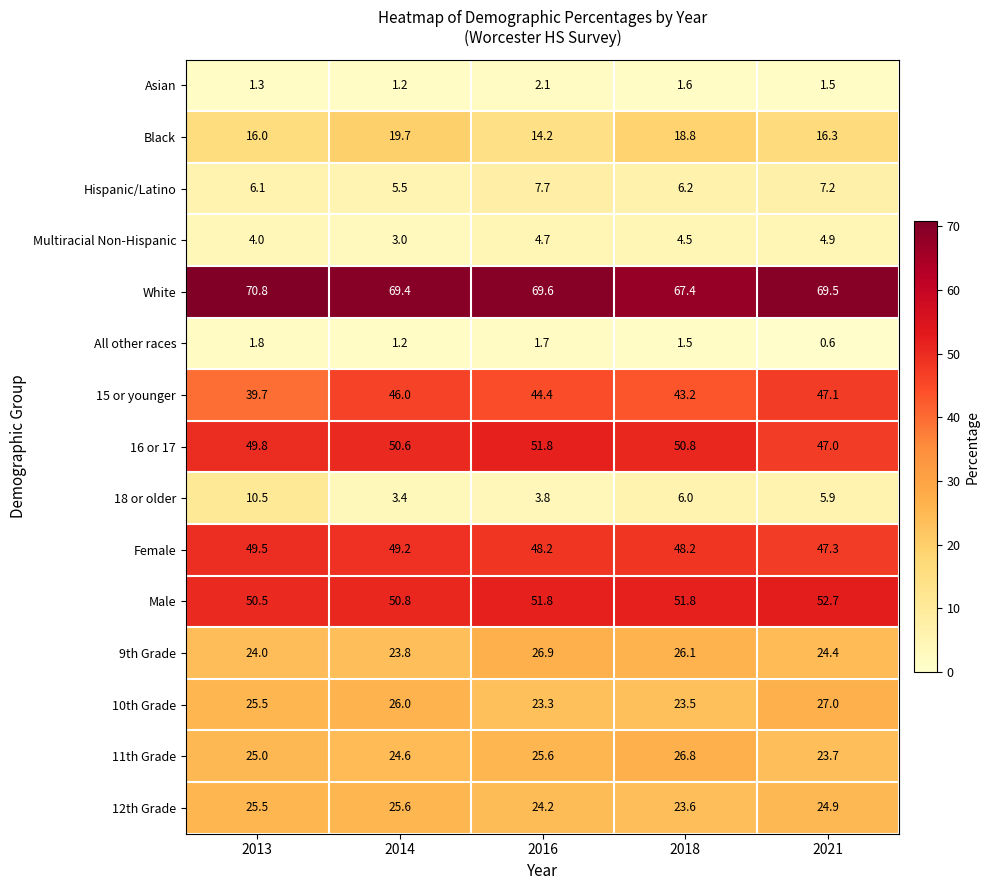

How many Asian values are between 1 and 2?

4